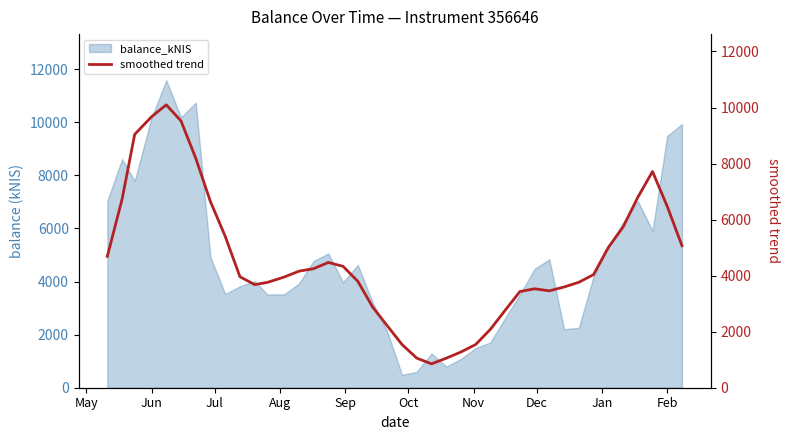

What is the minimum value for balance_kNIS?

486.7